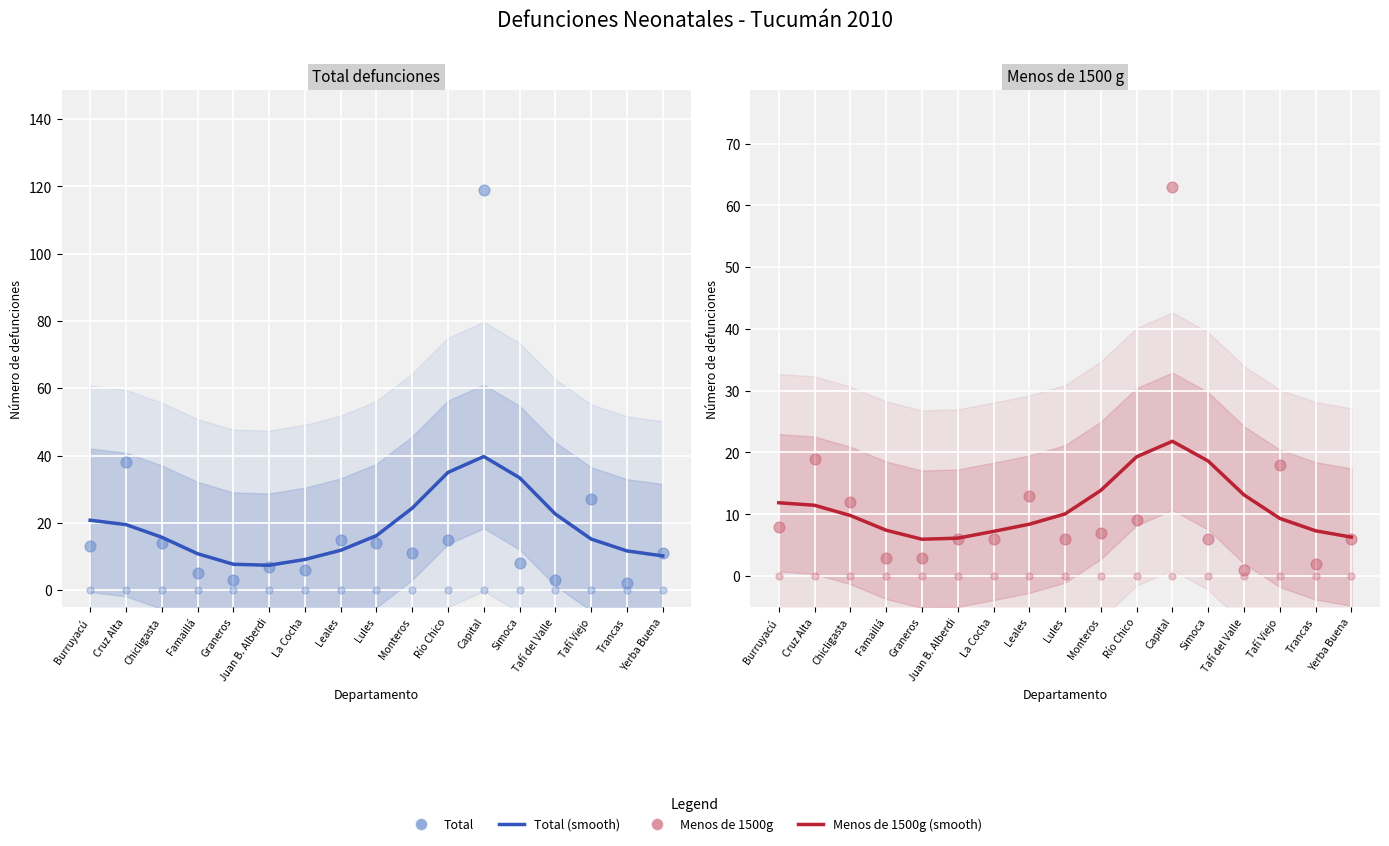

At how many categories does at least one series exceed 77?

1